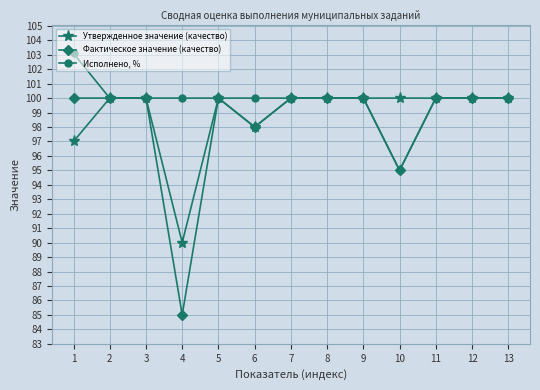

Which series has the largest range (max minus min)?

Фактическое значение (качество)